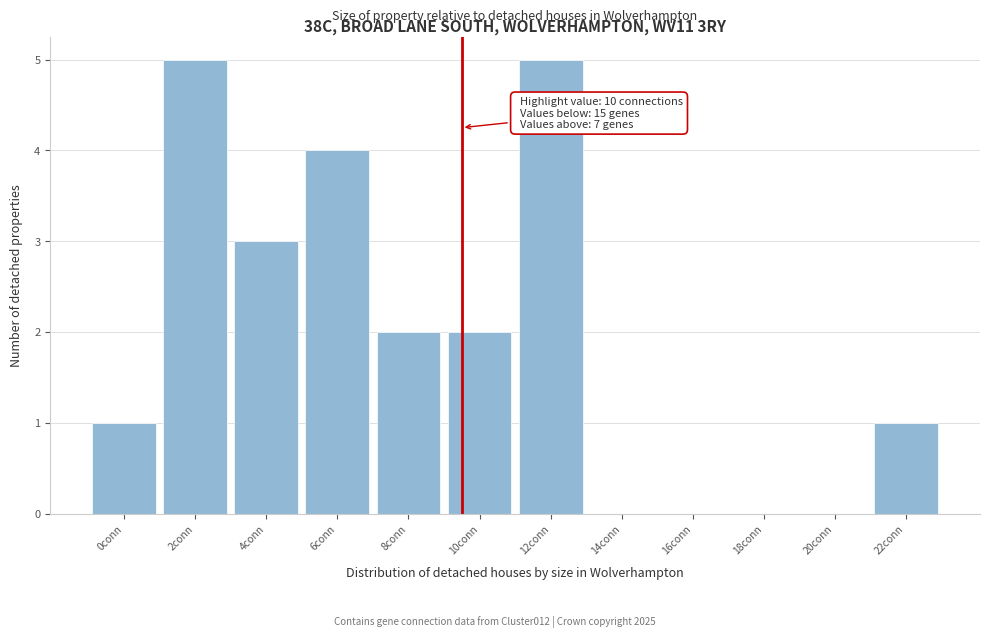

Reading right to left, list all the values displayed in this chart.

22conn=1	20conn=0	18conn=0	16conn=0	14conn=0	12conn=5	10conn=2	8conn=2	6conn=4	4conn=3	2conn=5	0conn=1